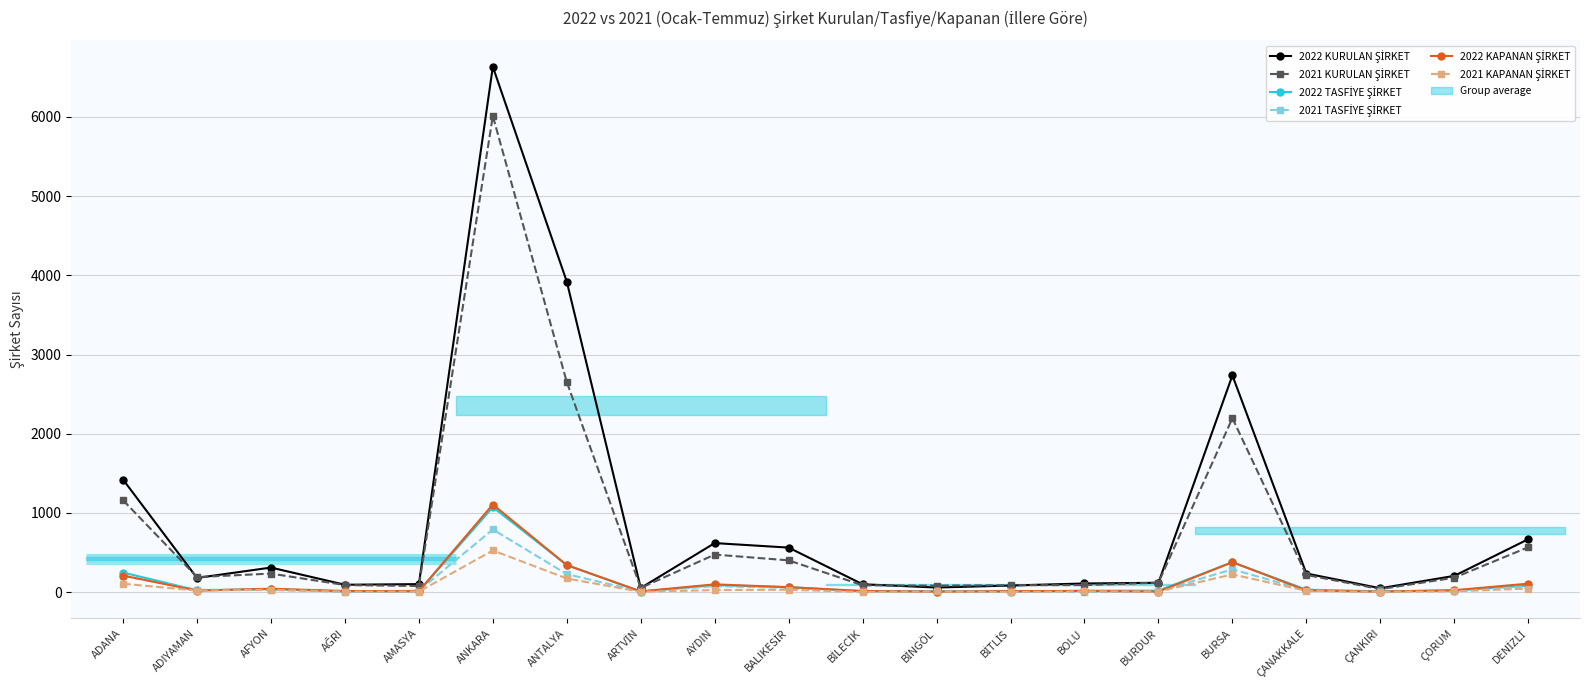

What is the label of the 20th point from the right?

ADANA